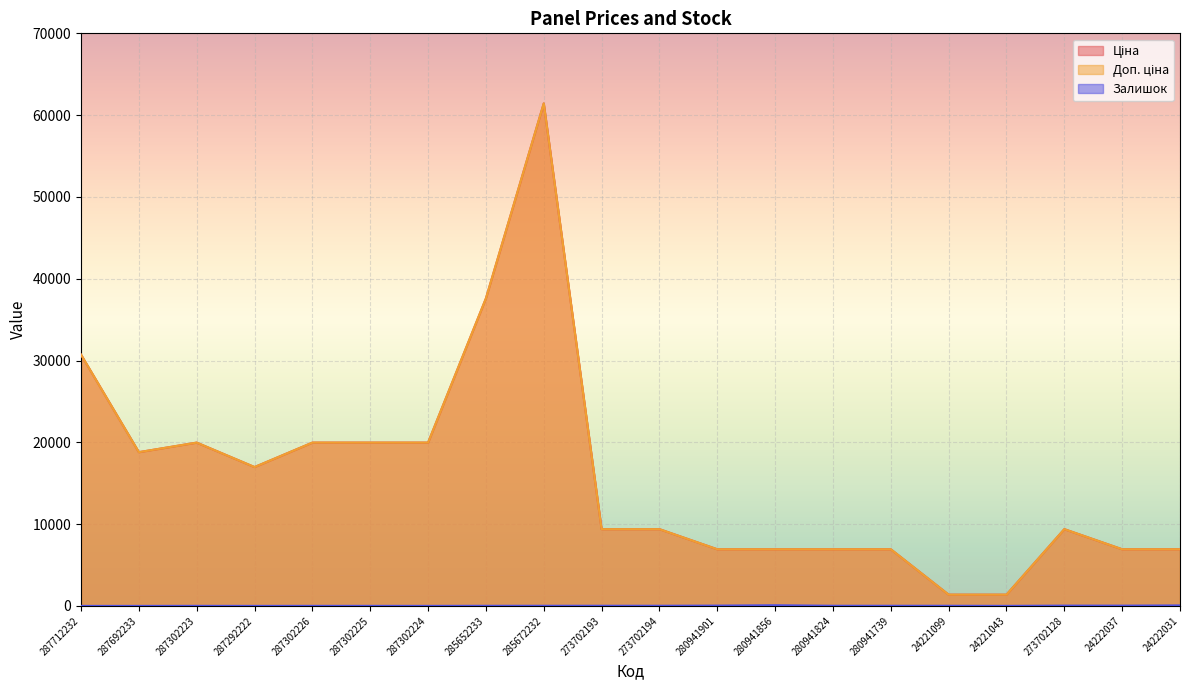

What is the label of the 7th point from the left?

287302224